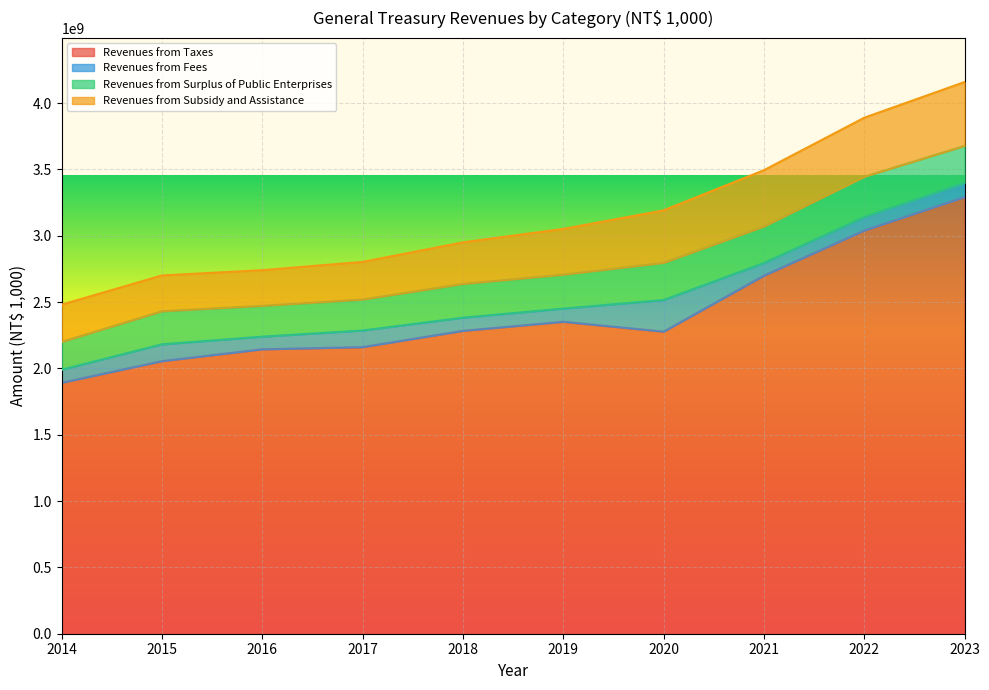

Between 2014 and 2022, which is larger?

2022